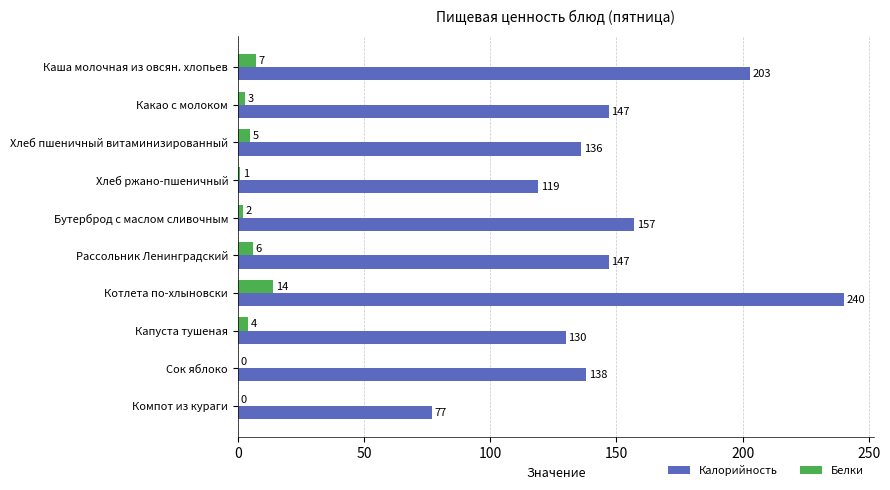

Which series changed the most between Хлеб пшеничный витаминизированный and Сок яблоко?

Белки